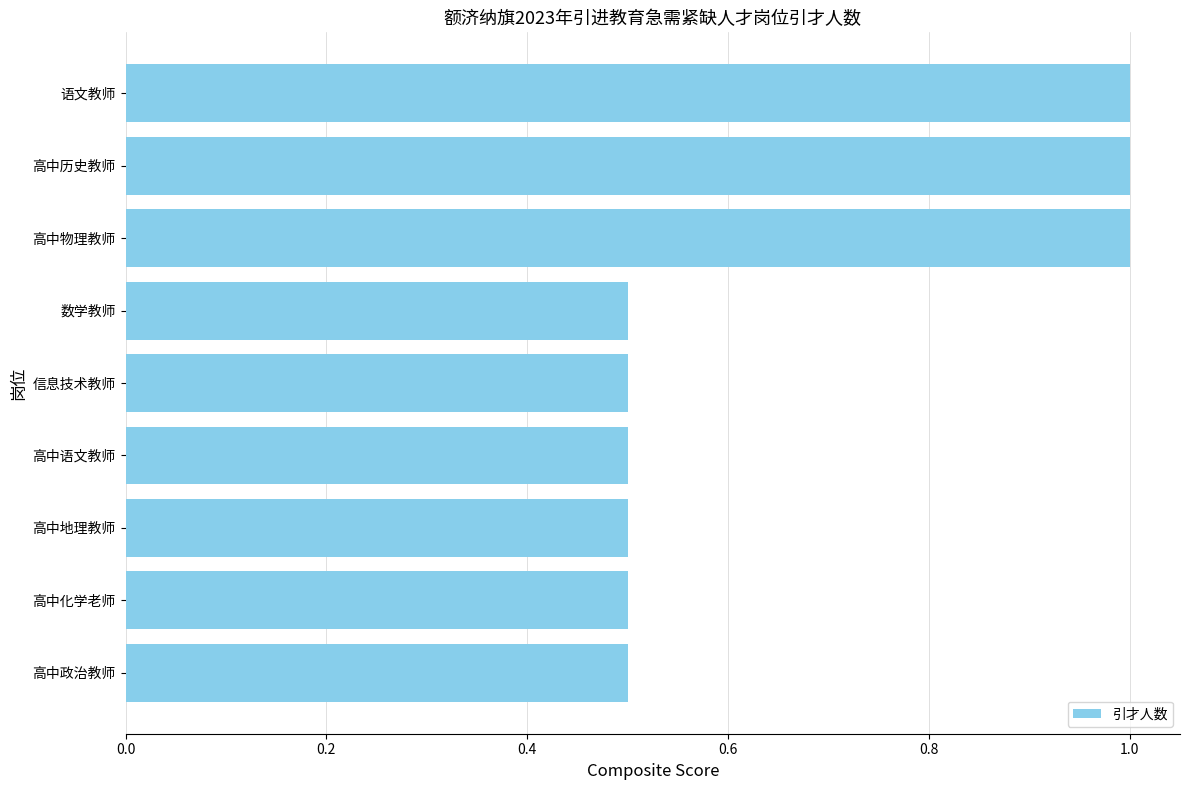

The value at 高中语文教师 is 0.5. True or false?

True